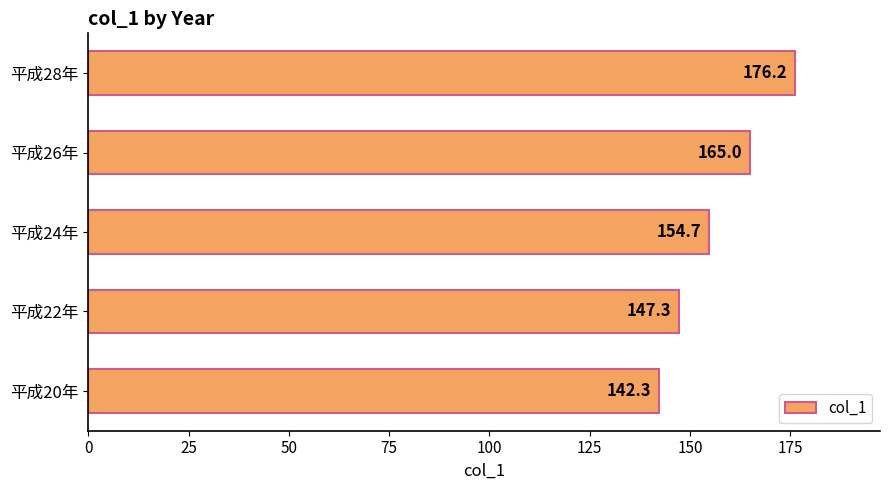

Which has a higher value, 平成24年 or 平成20年?

平成24年